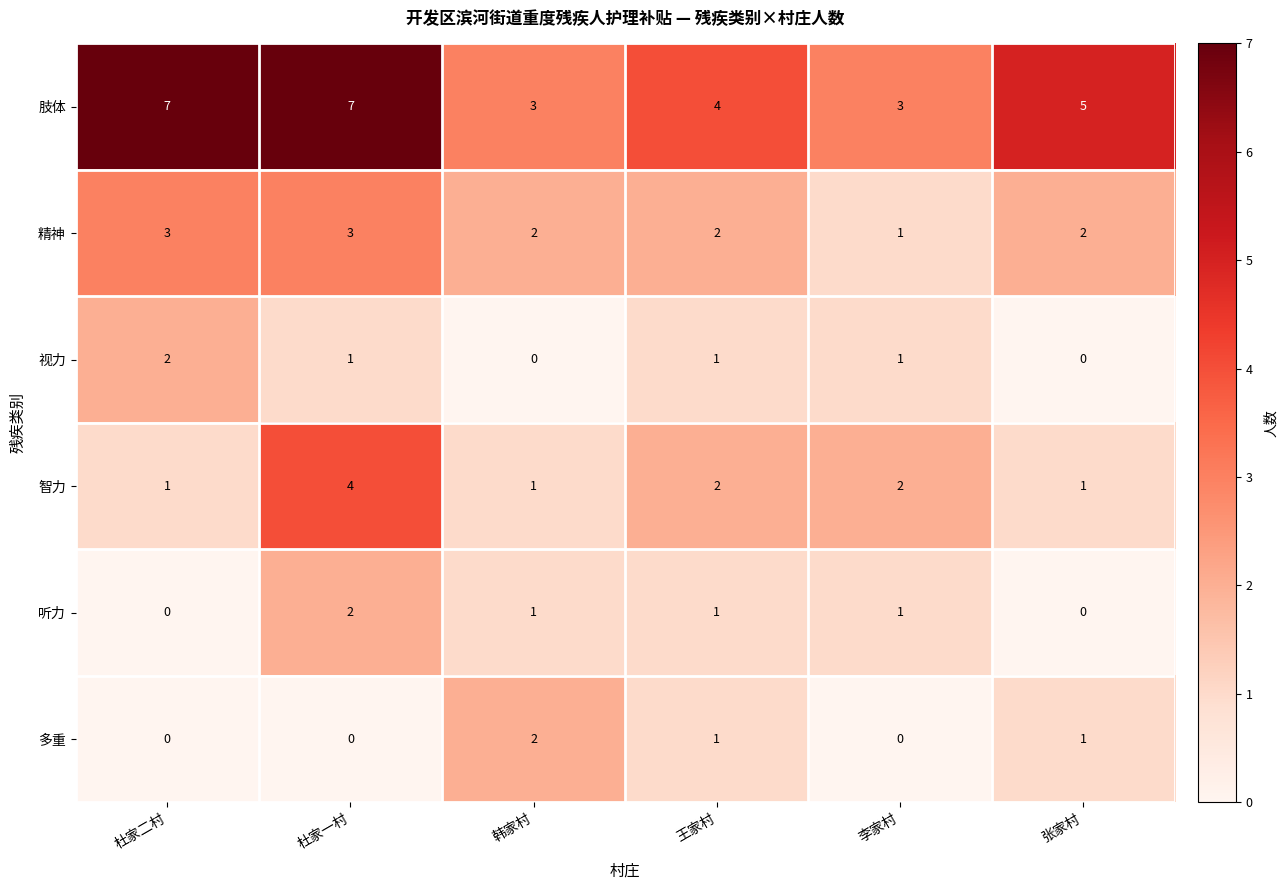

Between 杜家一村 and 张家村, which series saw the biggest shift?

智力